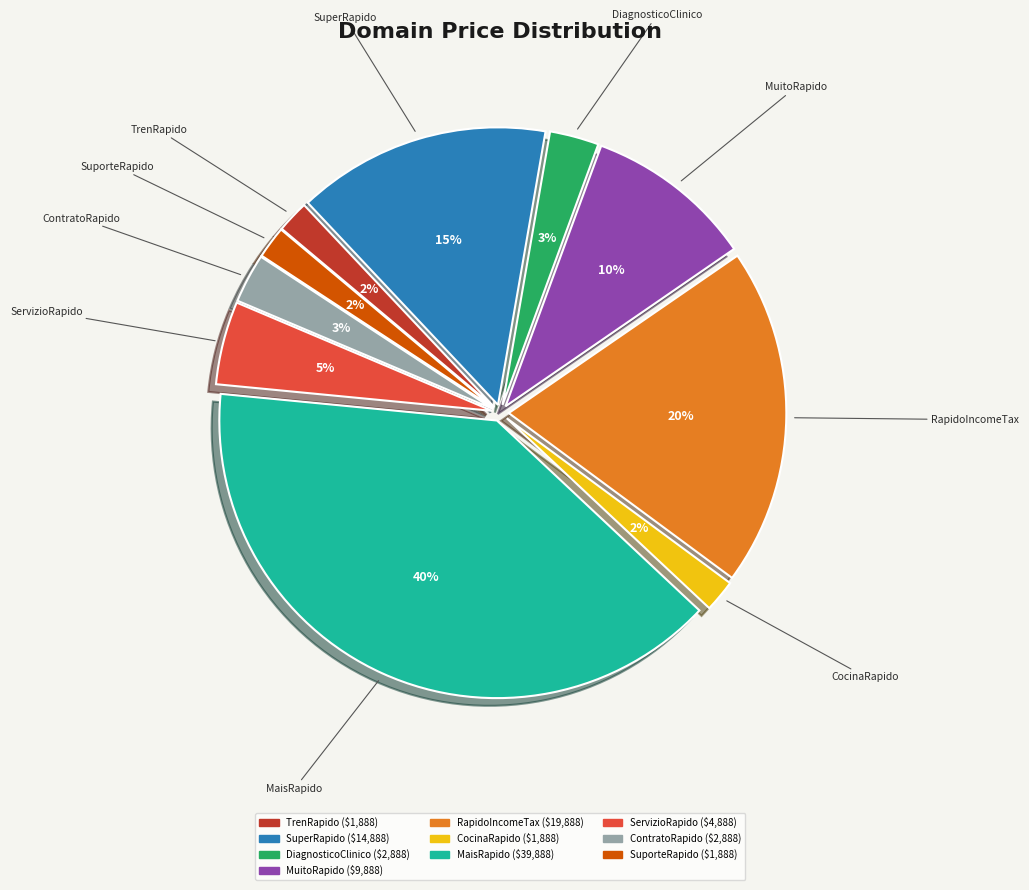

Does any single category account for the majority?

No